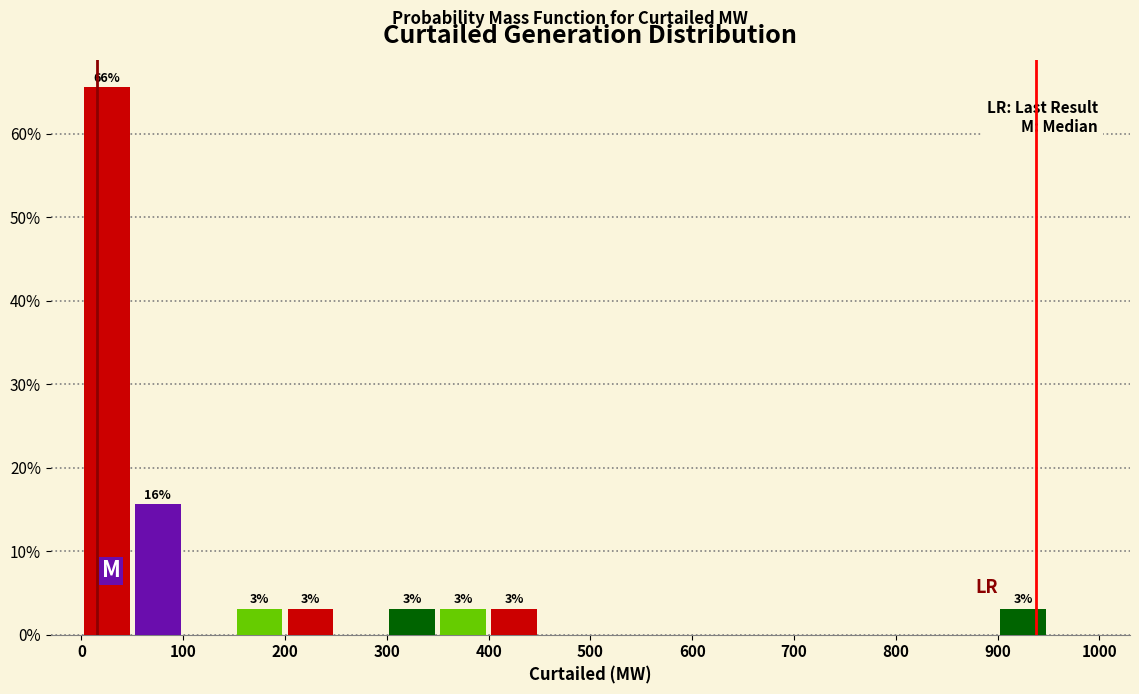

Which range on the x-axis has the tallest bar?

0 to 50